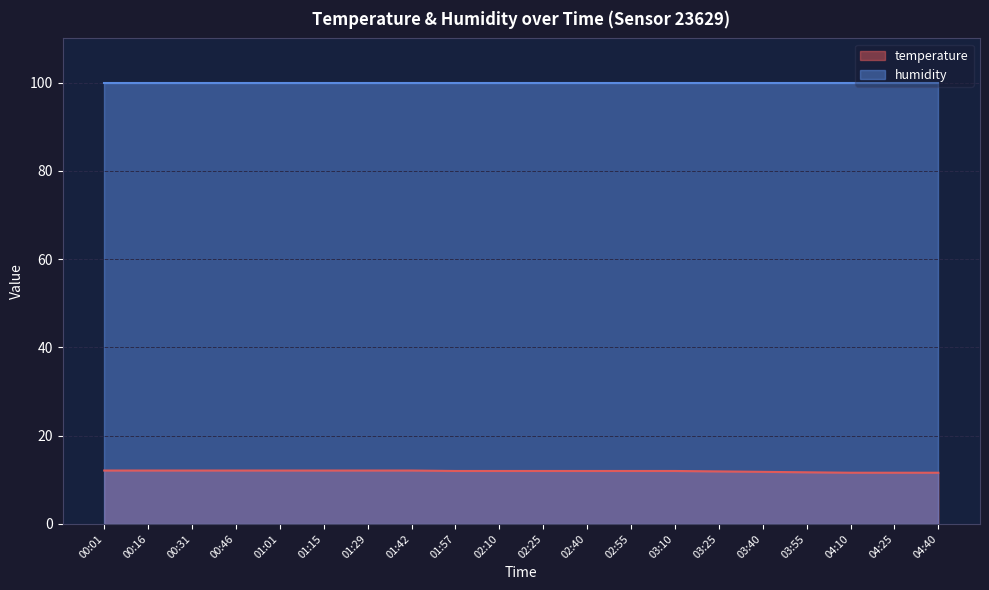

The value at 03:10 is 12.0. True or false?

True